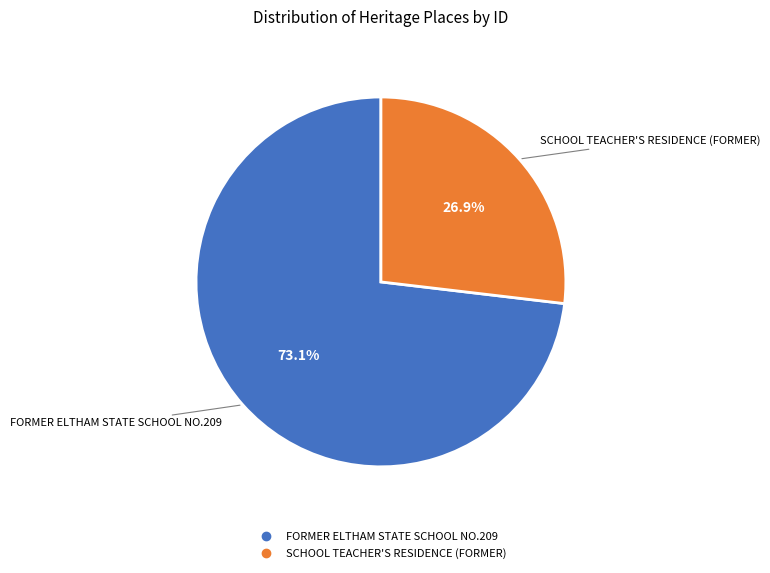

To the nearest percent, what is the difference between the largest and smallest slice percentages?

46%